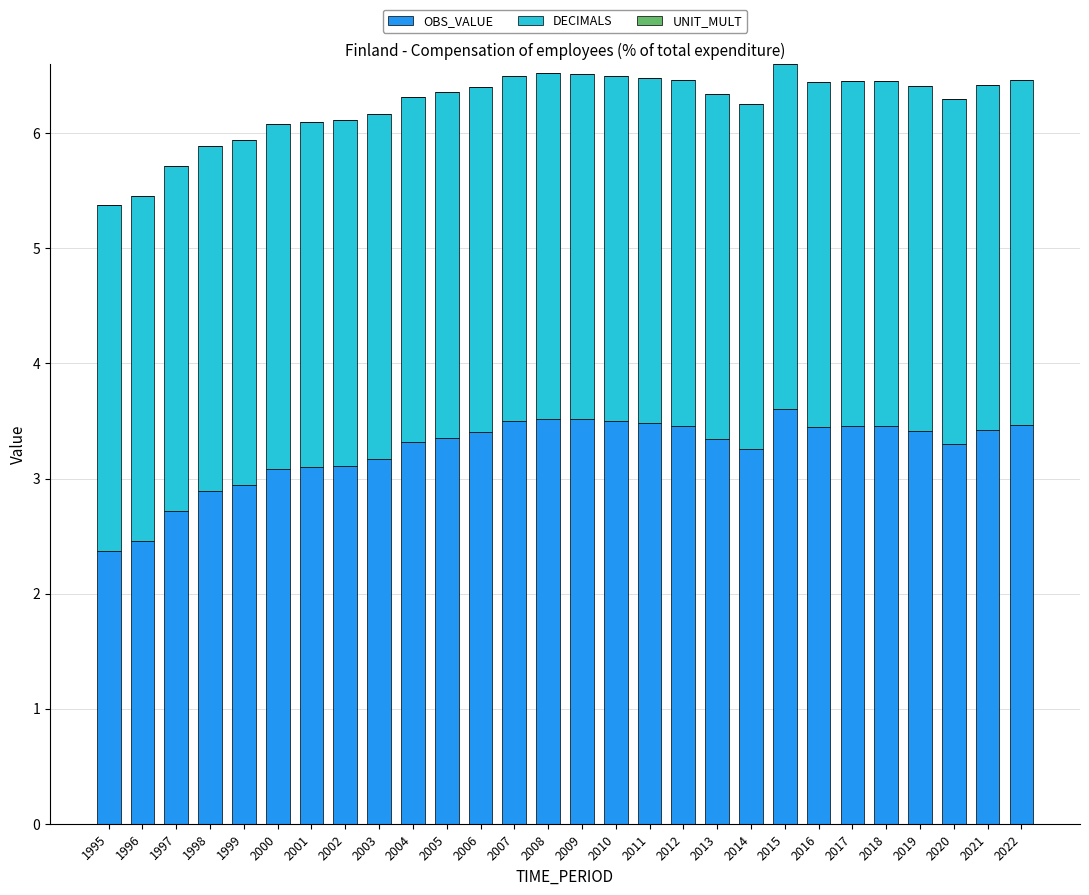

What is the total value across all series at 2002?

6.1